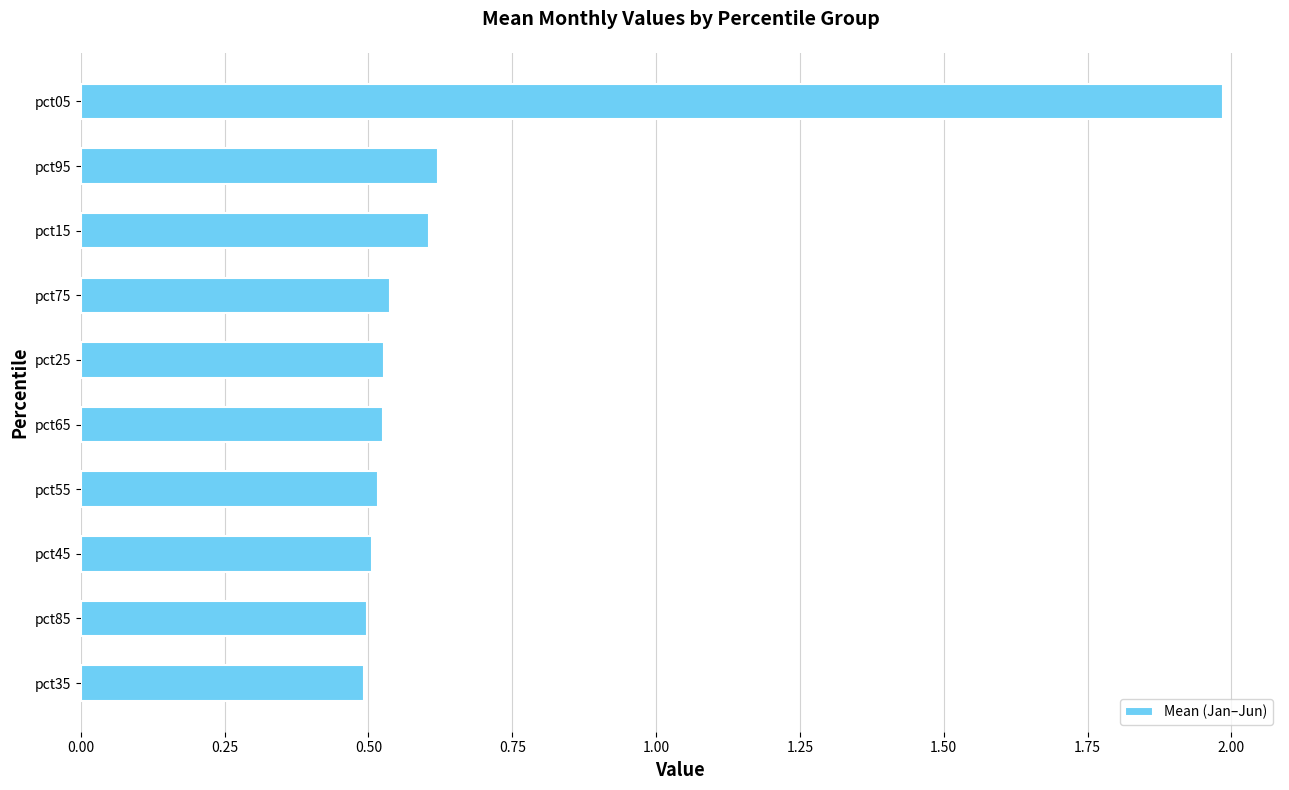

What is the label of the 3rd bar from the bottom?

pct45